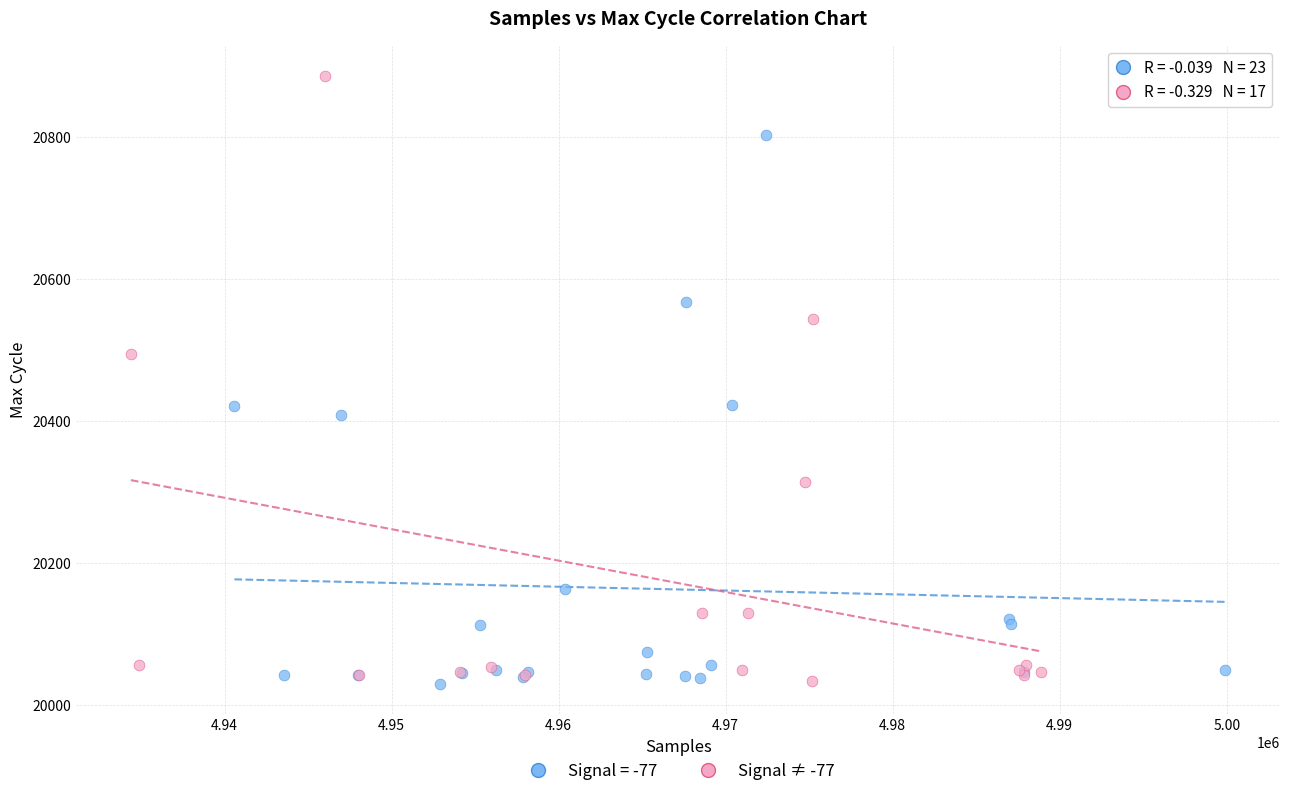

Which series reaches the maximum Y coordinate?

Signal ≠ -77